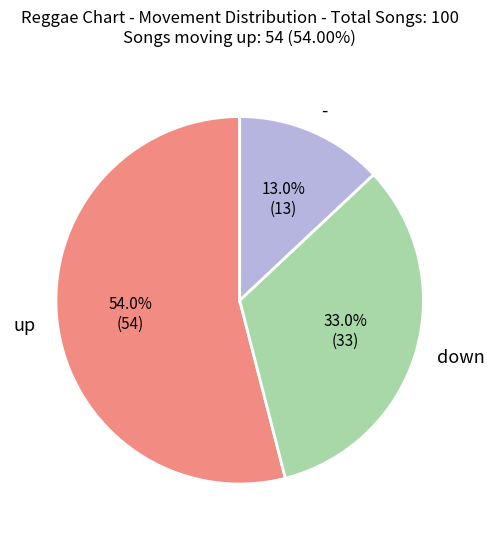

What is the majority slice?

up